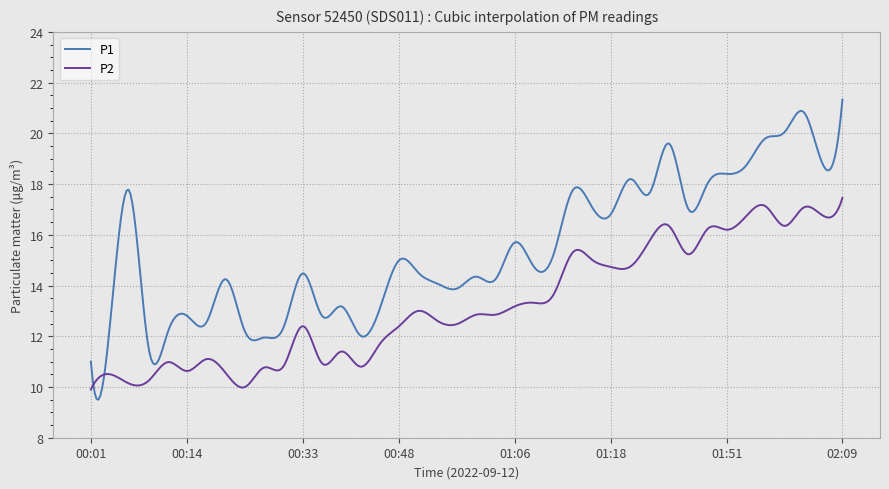

Count the number of data series in this chart.

2